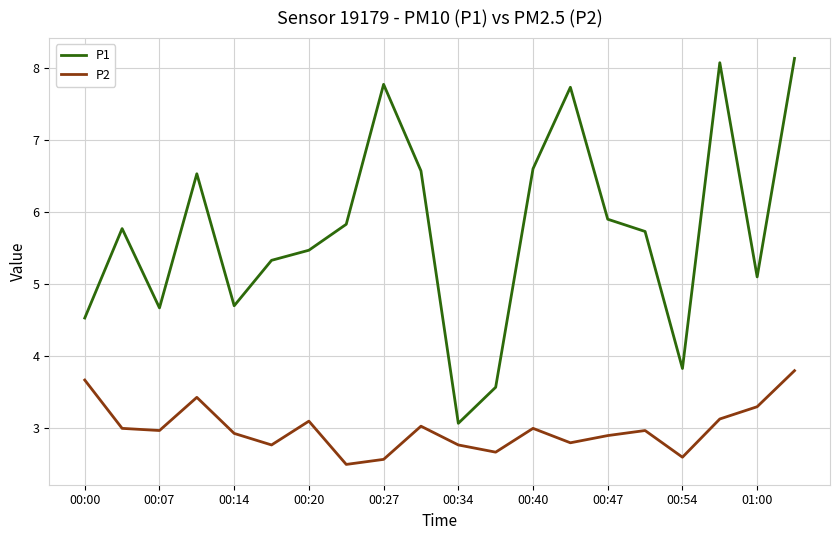

True or false: P2 and P1 cross at least once.

False